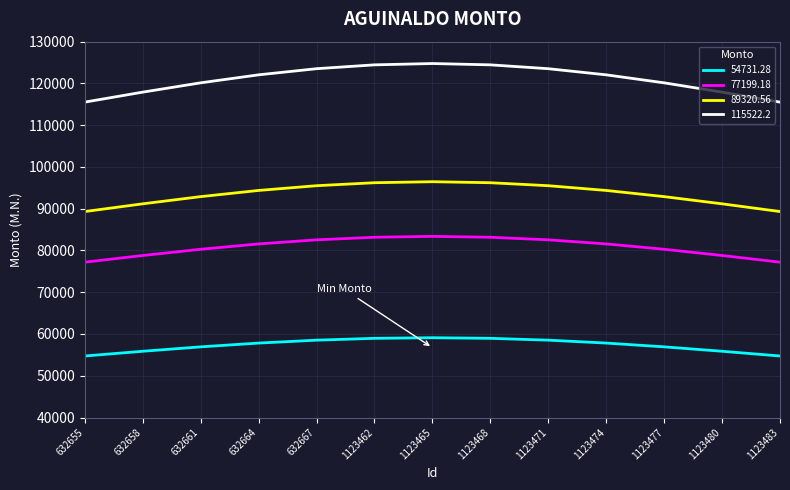

True or false: 54731.28 and 77199.18 cross at least once.

False